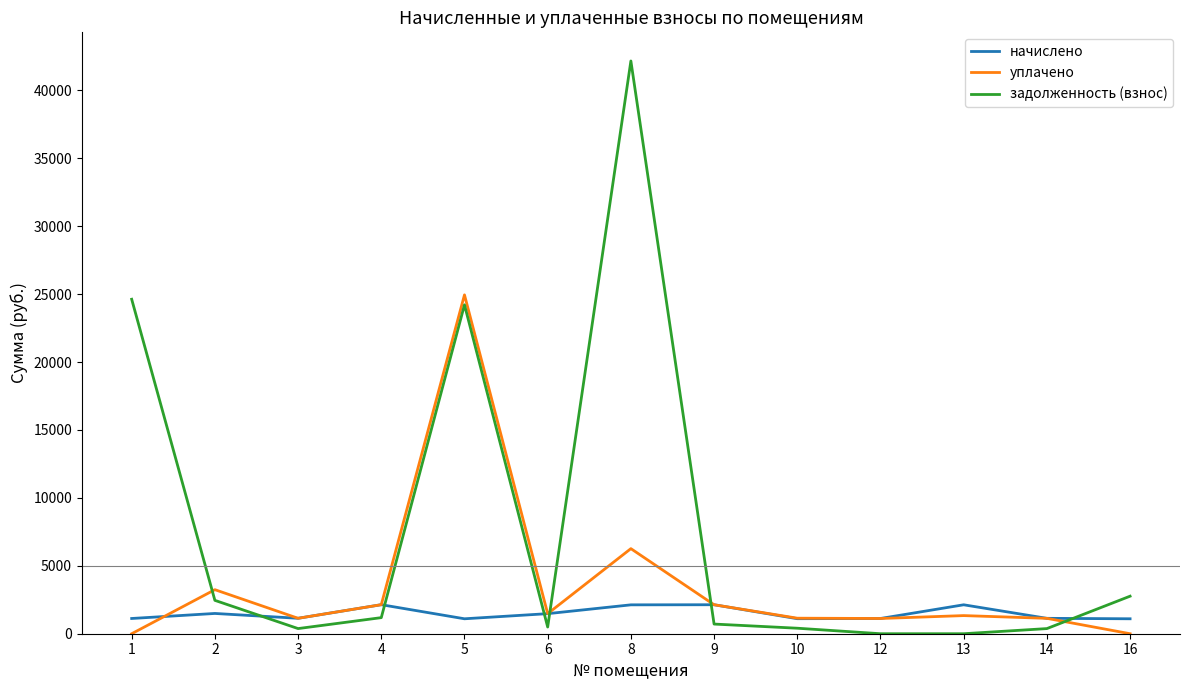

How many values in the начислено series exceed 1136?

7